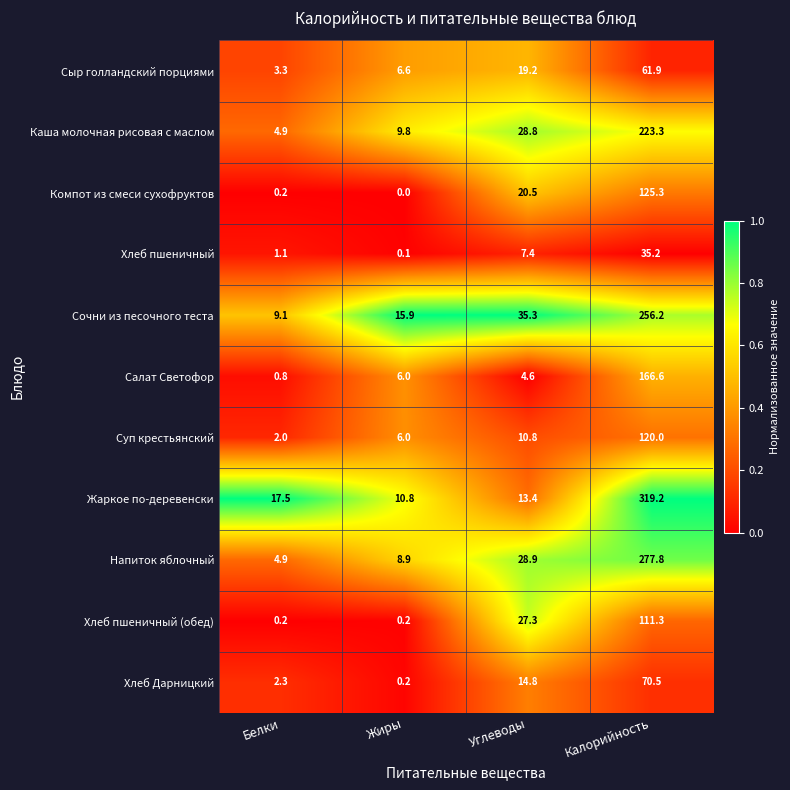

The Каша молочная рисовая с маслом series shows 5.5 at Жиры. True or false?

False